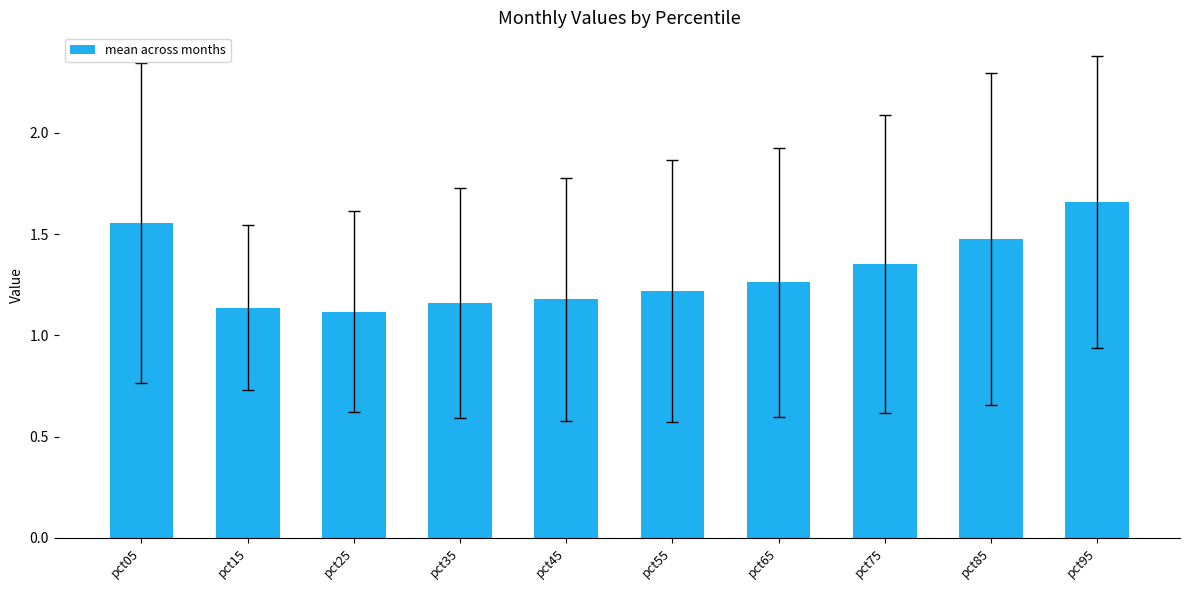

What is the difference between the values at pct15 and pct75?

0.2